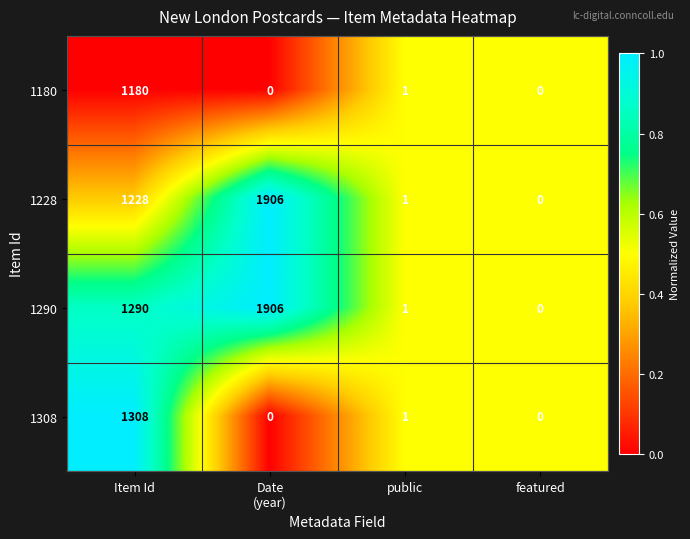

What is the maximum value shown in the chart?

1906